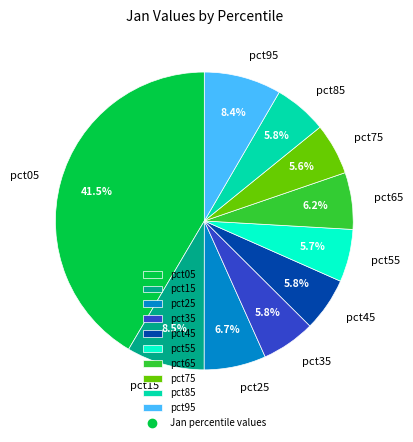

Which slice is the largest?

pct05